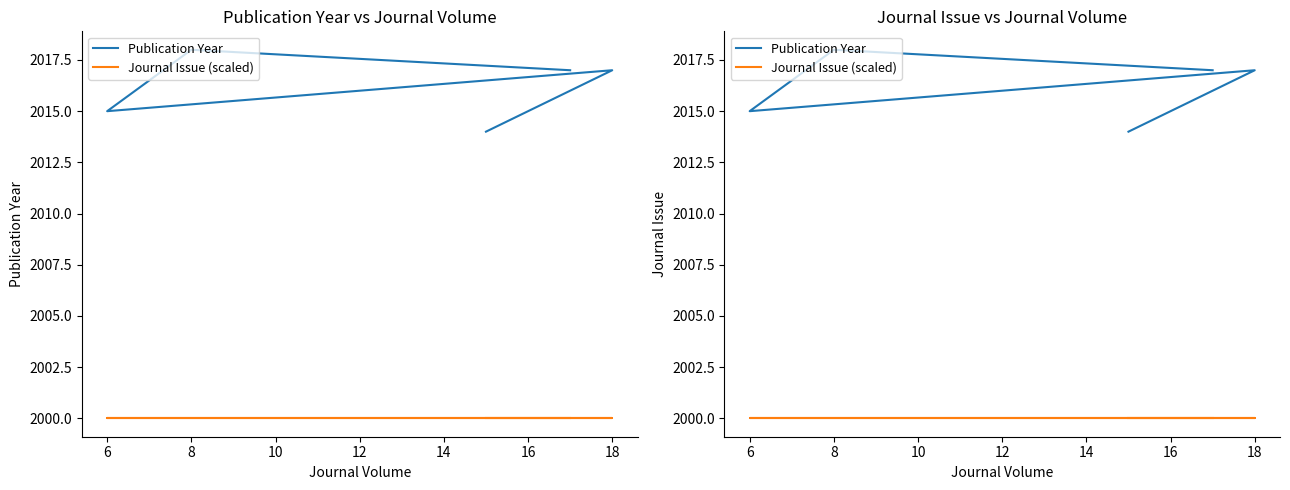

What is the difference between the maximum and minimum values in the Publication Year series?

4